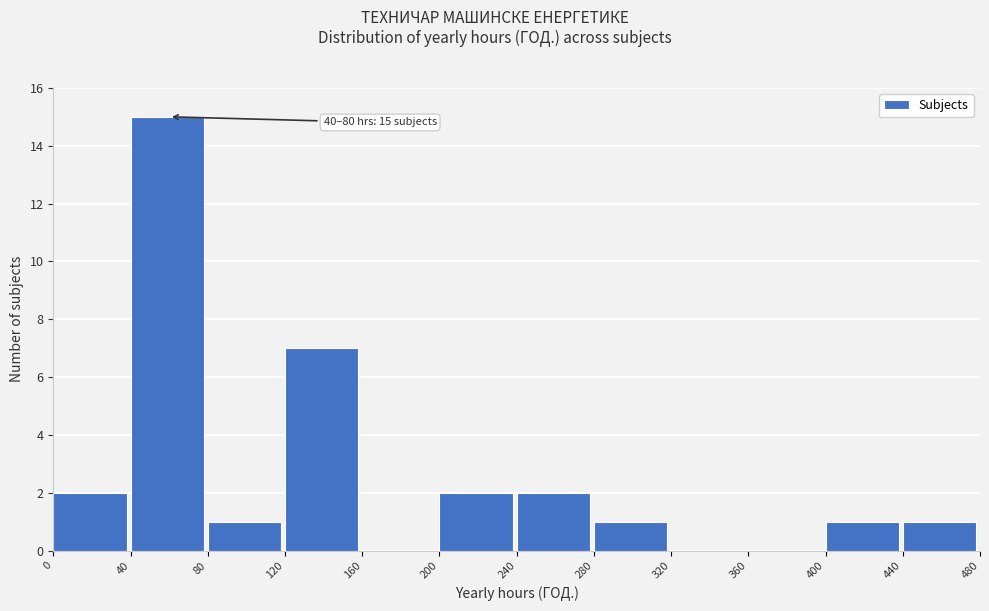

Over which range of the x-axis is the bar tallest?

40 to 80